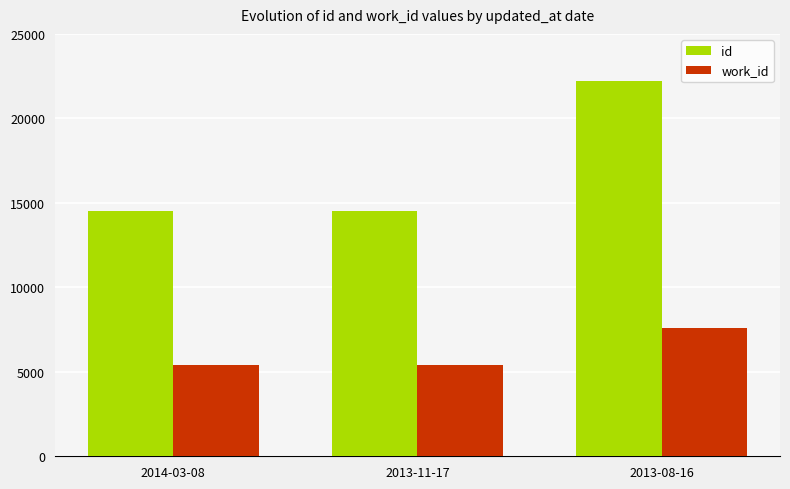

At which category is the sum across all series the highest?

2013-08-16